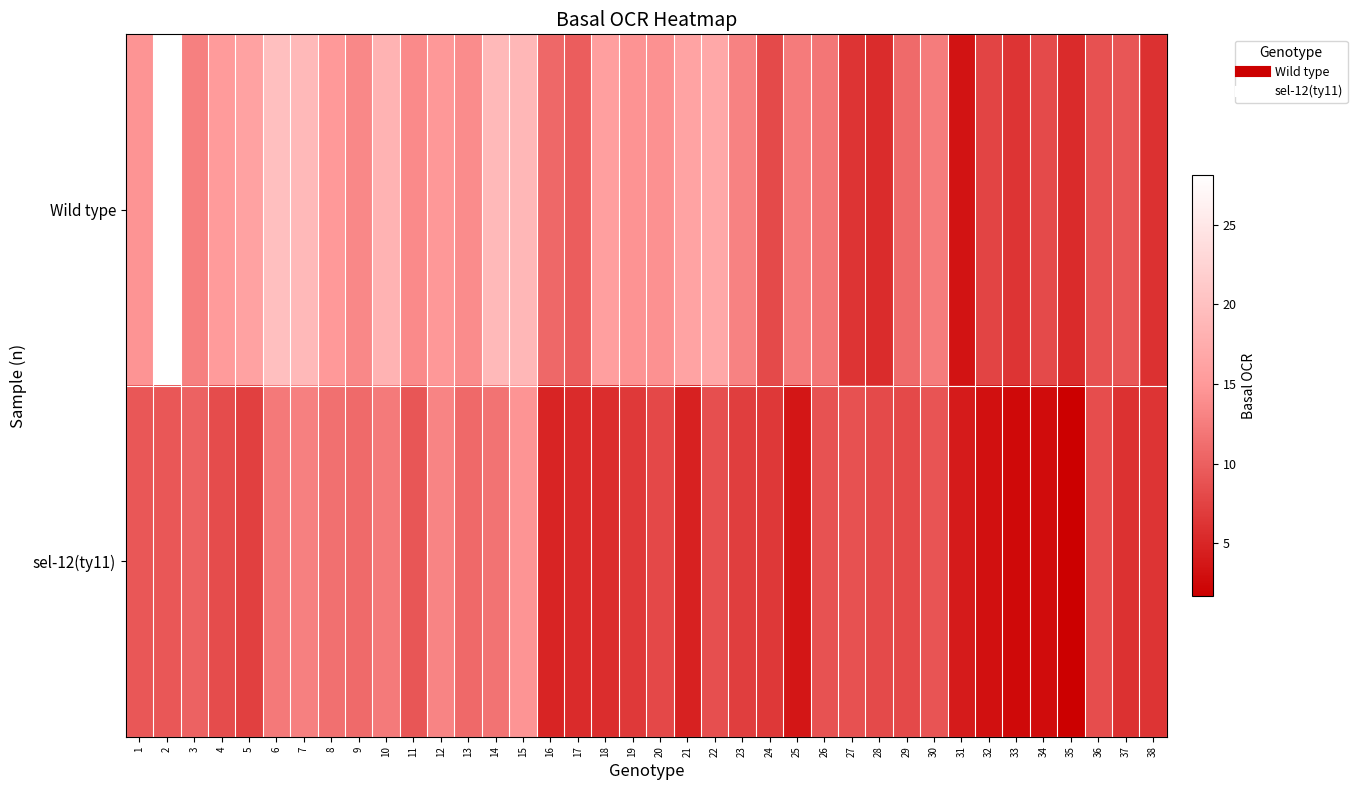

Which series changed the most between 27 and 38?

sel-12(ty11)